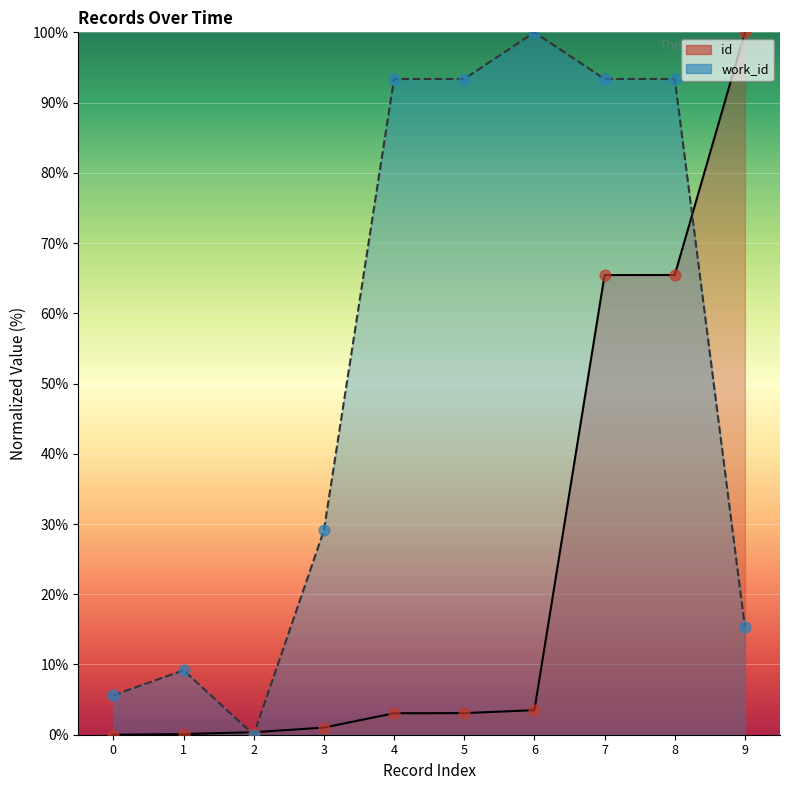

Which series reaches the minimum Y coordinate?

id